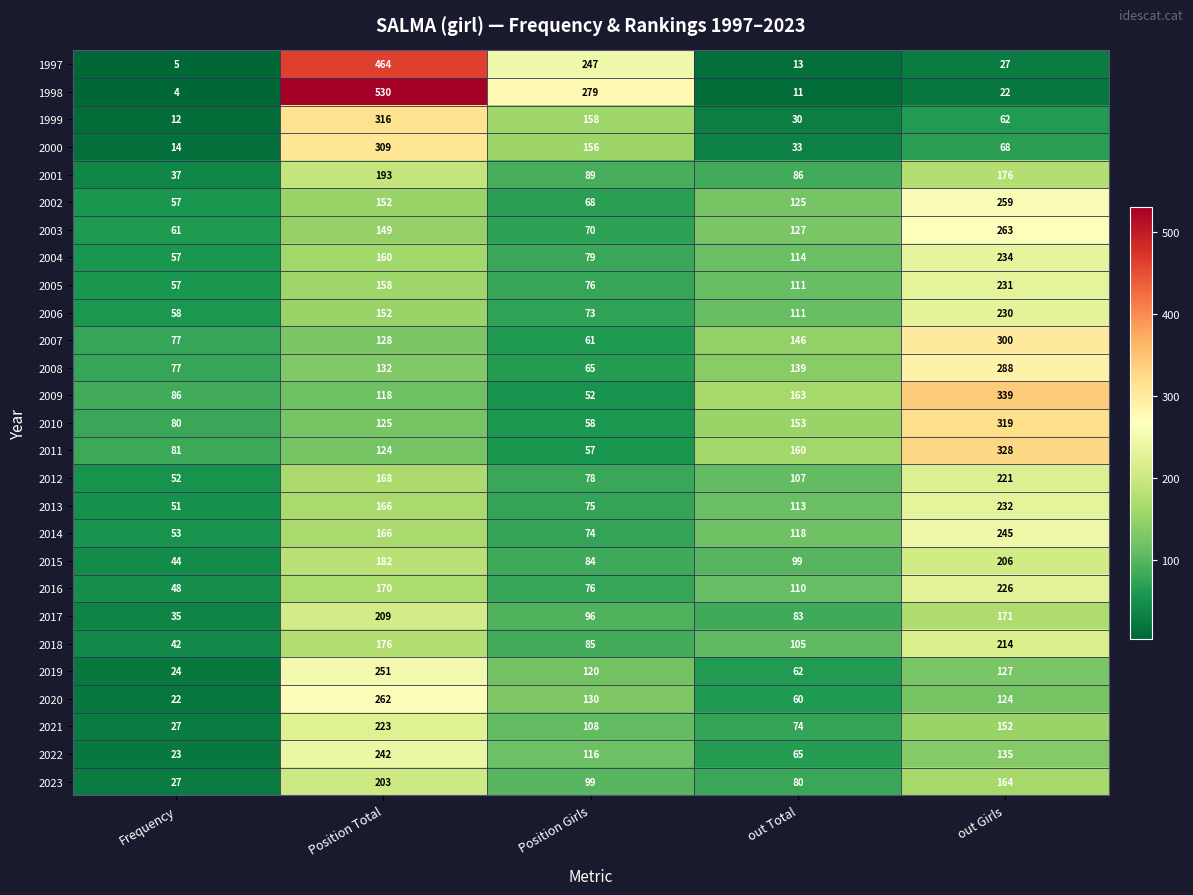

What is the sum of the 2015 values at out Girls and Position Girls?

290